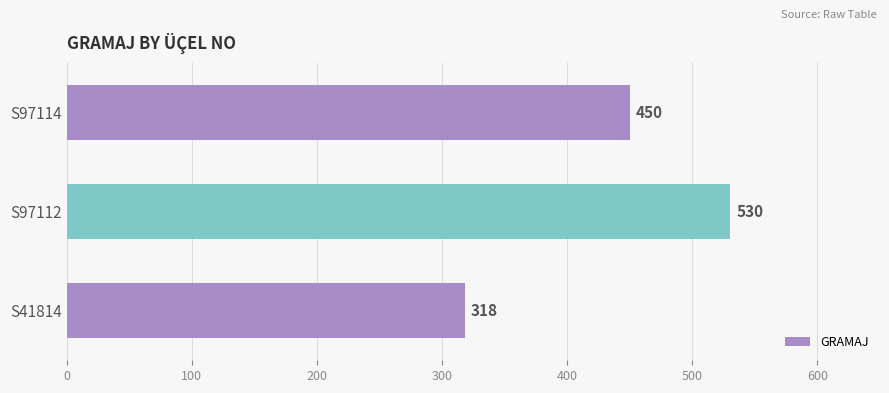

Does the chart contain any negative values?

No